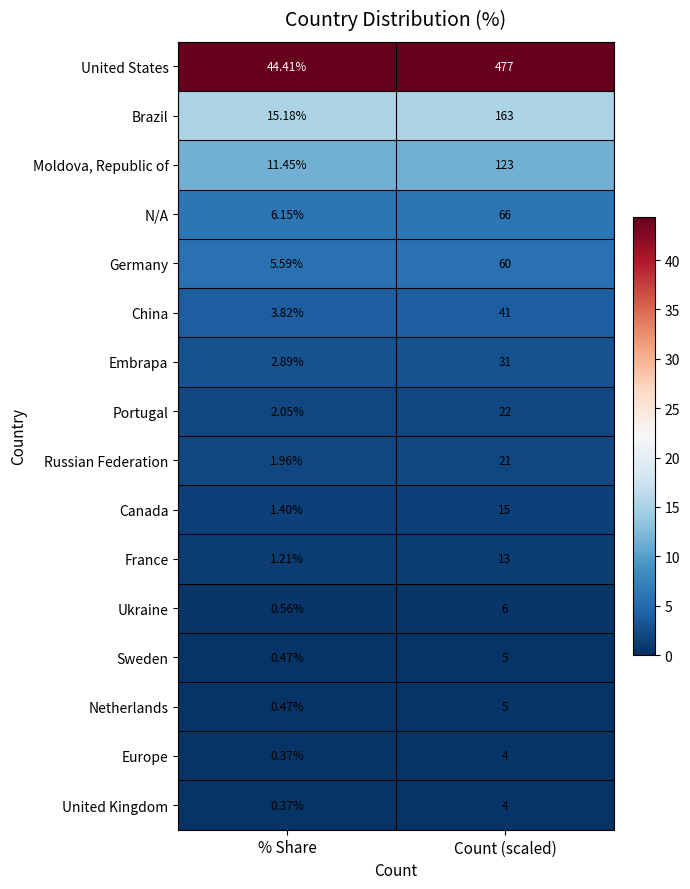

Which series has the largest total across all categories?

United States